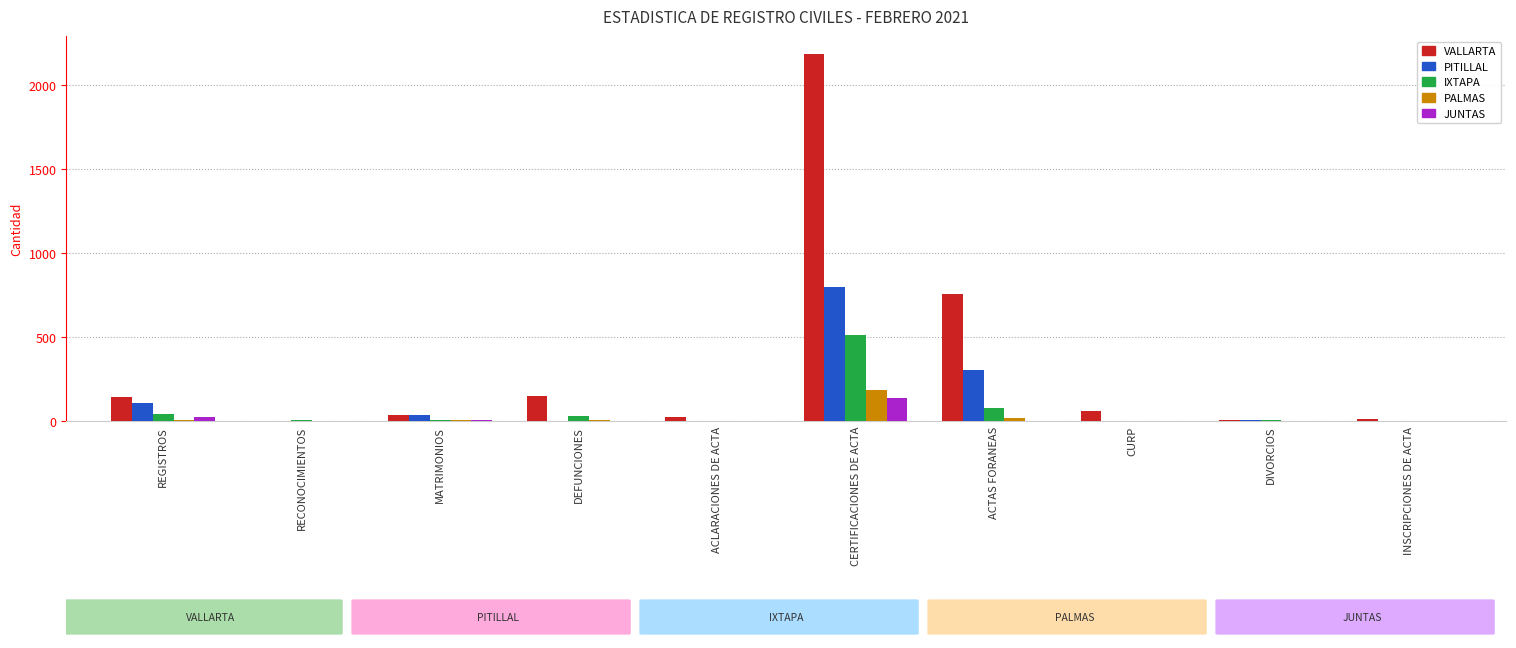

What is the sum of all PITILLAL values?

1252